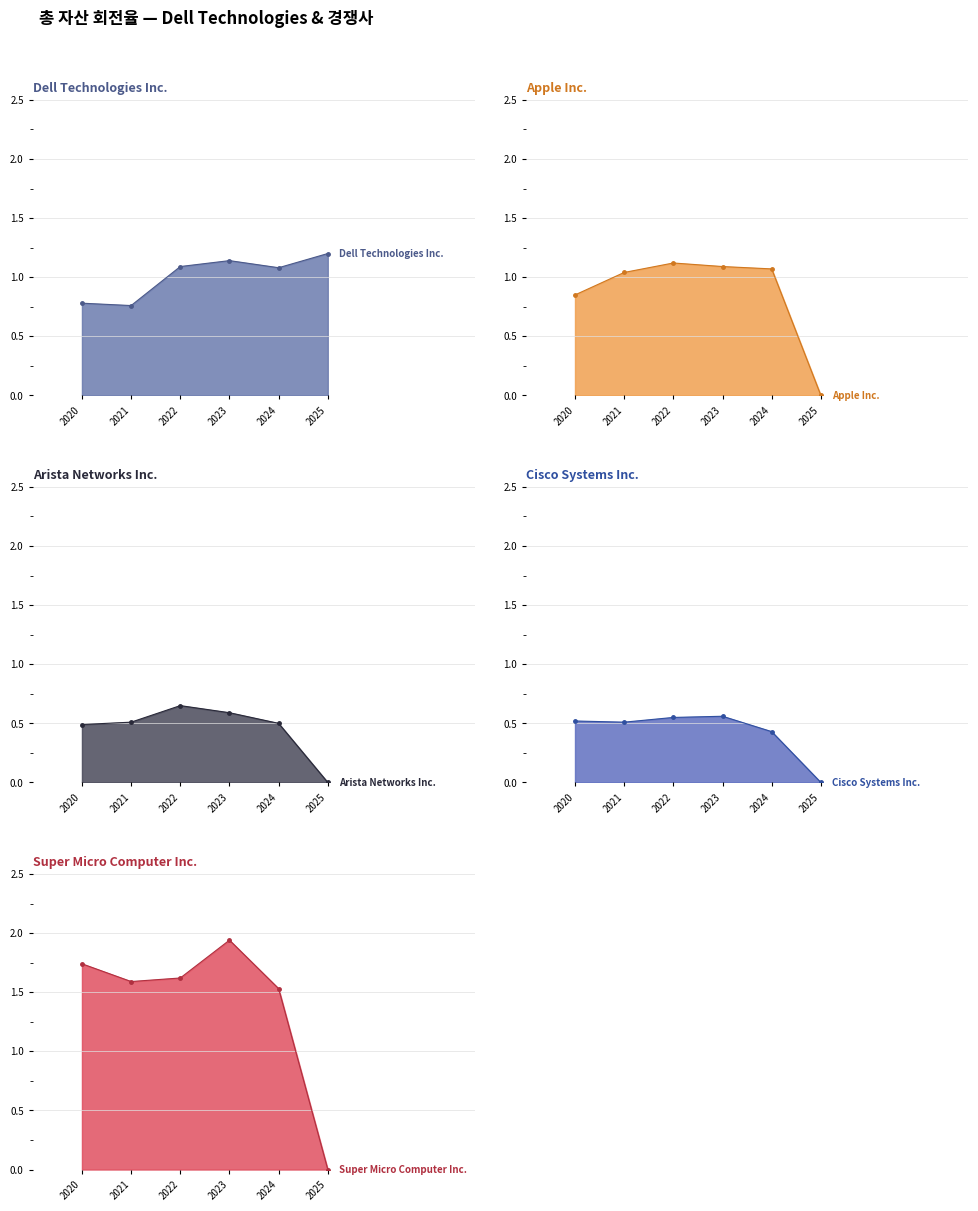

Reading left to right, what are all the values shown in this chart?

Dell Technologies Inc.: 2025-01-31=1.2	2024-02-02=1.1	2023-02-03=1.1	2022-01-28=1.1	2021-01-29=0.8	2020-01-31=0.8
Apple Inc.: 2025-01-31=0.0	2024-02-02=1.1	2023-02-03=1.1	2022-01-28=1.1	2021-01-29=1.0	2020-01-31=0.8
Arista Networks Inc.: 2025-01-31=0.0	2024-02-02=0.5	2023-02-03=0.6	2022-01-28=0.7	2021-01-29=0.5	2020-01-31=0.5
Cisco Systems Inc.: 2025-01-31=0.0	2024-02-02=0.4	2023-02-03=0.6	2022-01-28=0.6	2021-01-29=0.5	2020-01-31=0.5
Super Micro Computer Inc.: 2025-01-31=0.0	2024-02-02=1.5	2023-02-03=1.9	2022-01-28=1.6	2021-01-29=1.6	2020-01-31=1.7